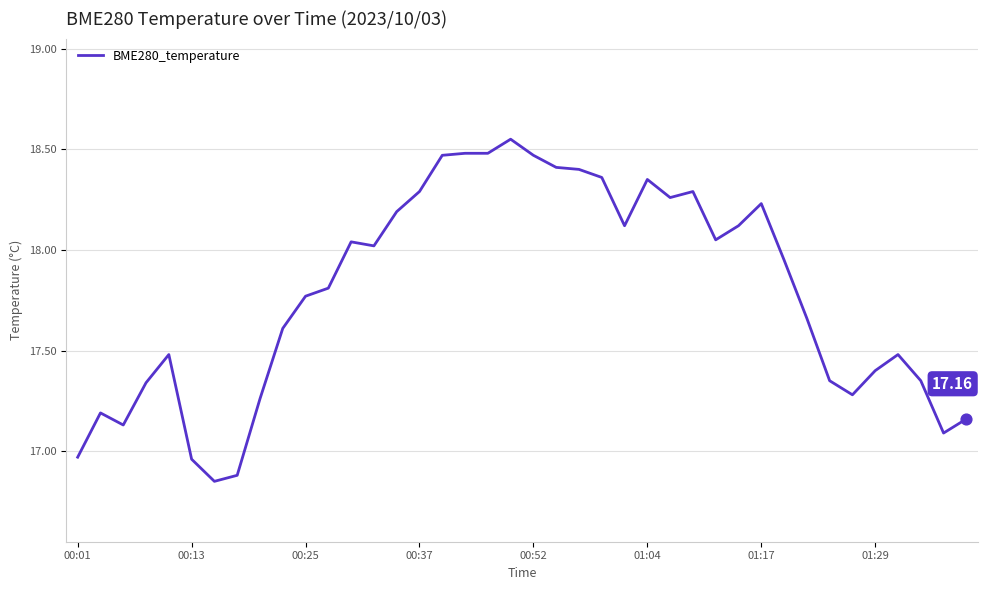

What is the difference between the maximum and minimum values?

1.7